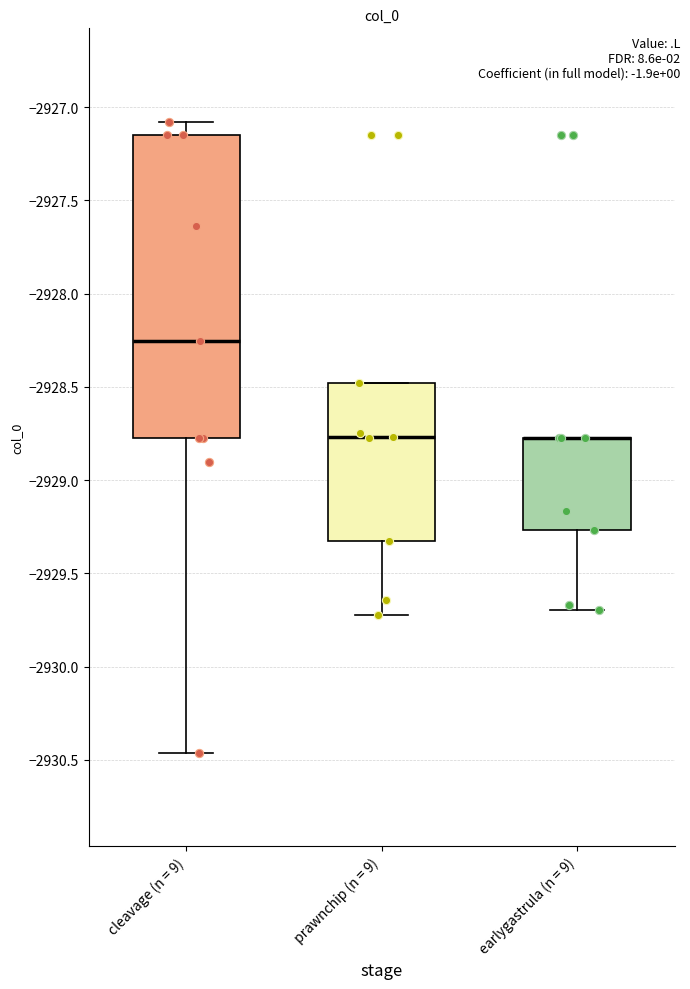

Reading left to right, read every box against the y-axis: the position of its median line, the range the box covers, and the ends of its whiskers. The values are not printed on the chart, so give them approximately, as read against the axis.

cleavage (n = 9): median -2928.25, box -2928.75 to -2927.15, whiskers -2930.45 to -2927.10
prawnchip (n = 9): median -2928.75, box -2929.35 to -2928.50, whiskers -2929.70 to -2928.50
earlygastrula (n = 9): median -2928.75 (drawn on the box's upper edge), box -2929.25 to -2928.75, whiskers -2929.70 to -2928.75